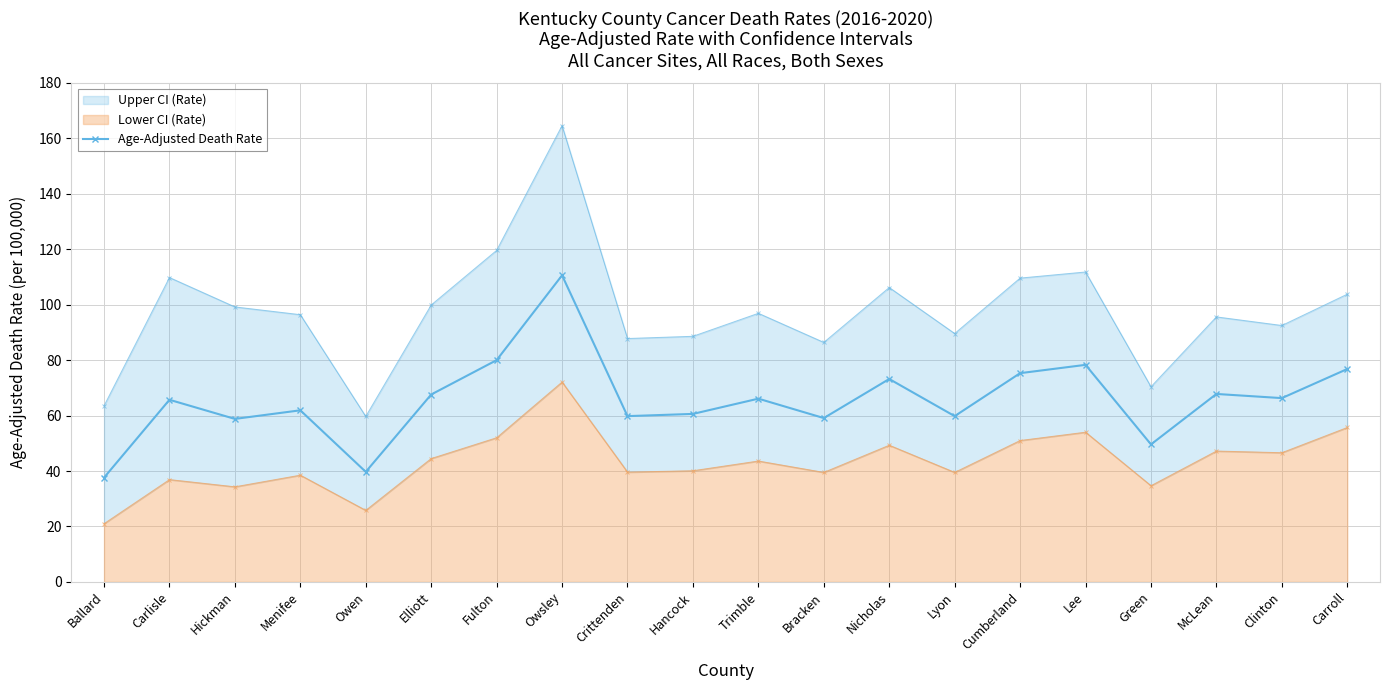

At which category does the chart reach its minimum across all series?

Ballard